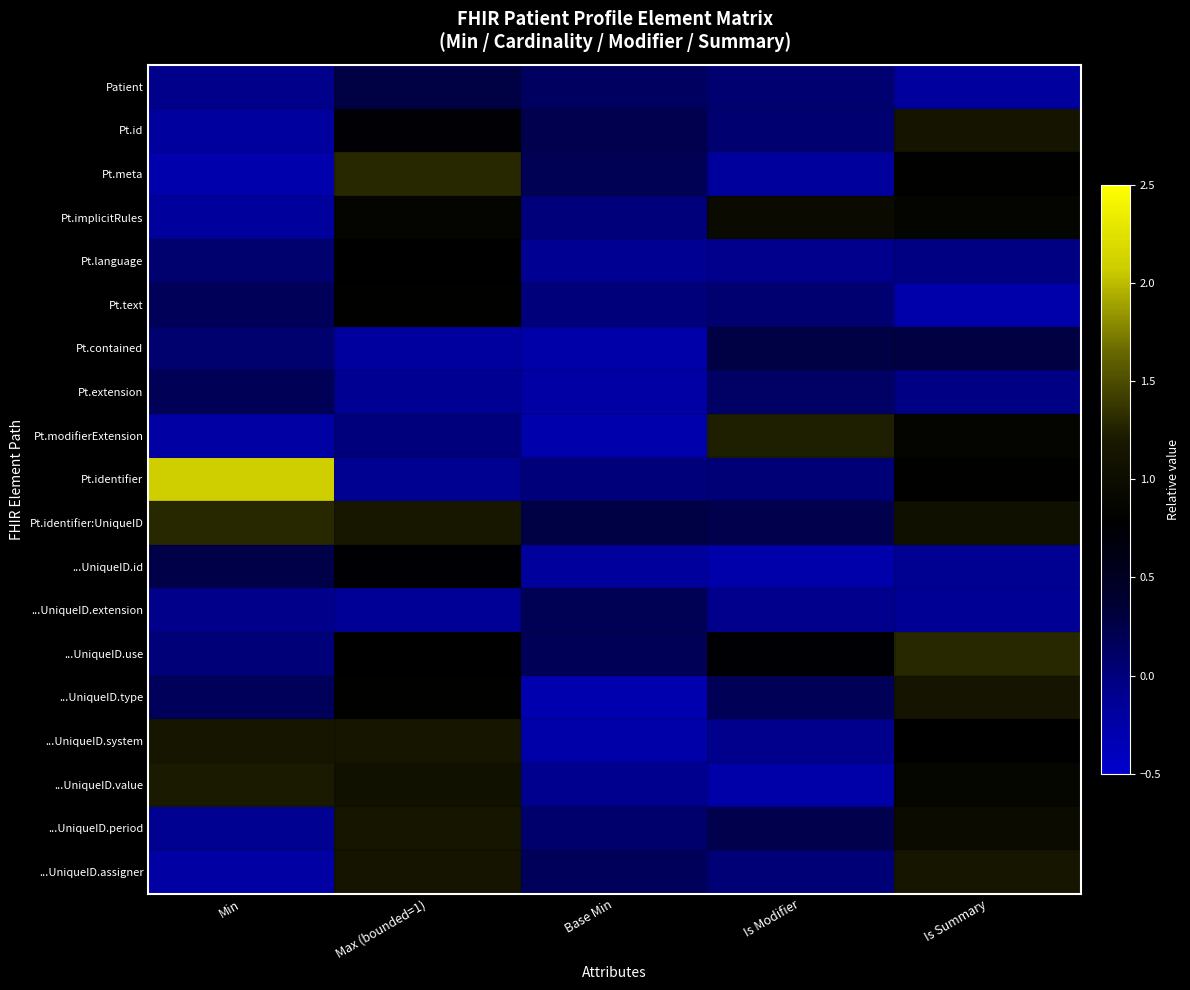

At which category is the sum across all series the highest?

Max (bounded=1)